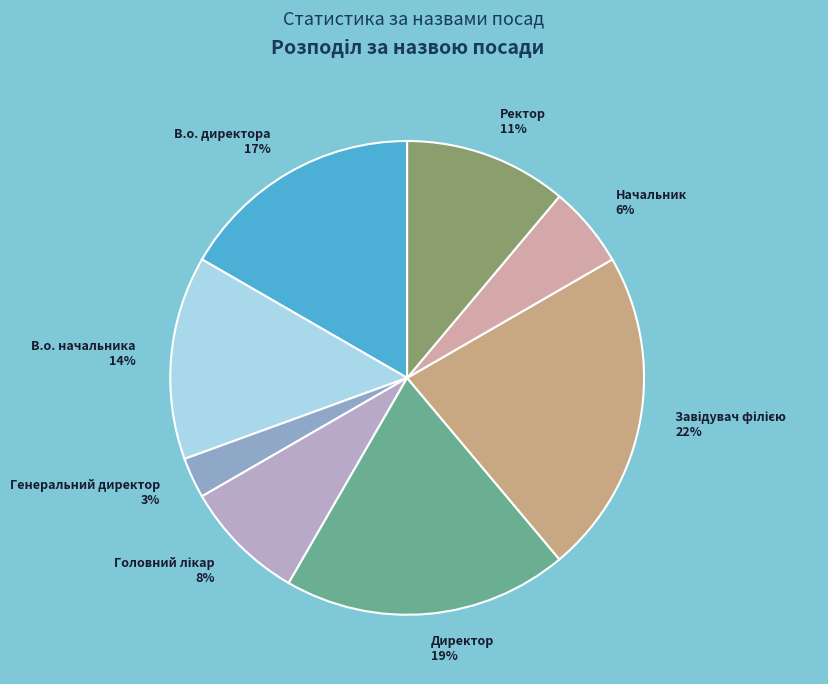

To the nearest percent, what is the difference between the largest and smallest slice percentages?

19%